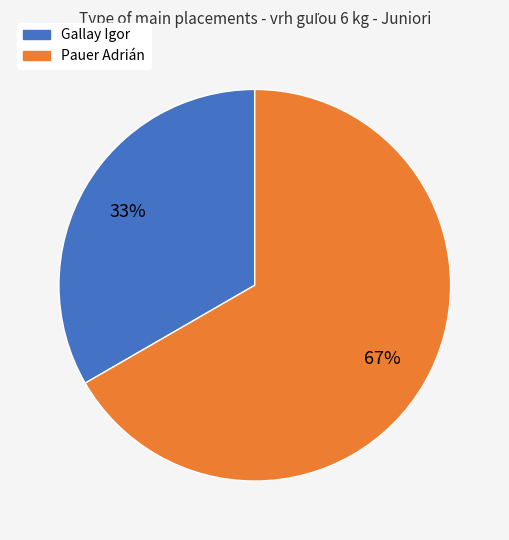

Rank the categories by value from lowest to highest.

Gallay Igor, Pauer Adrián